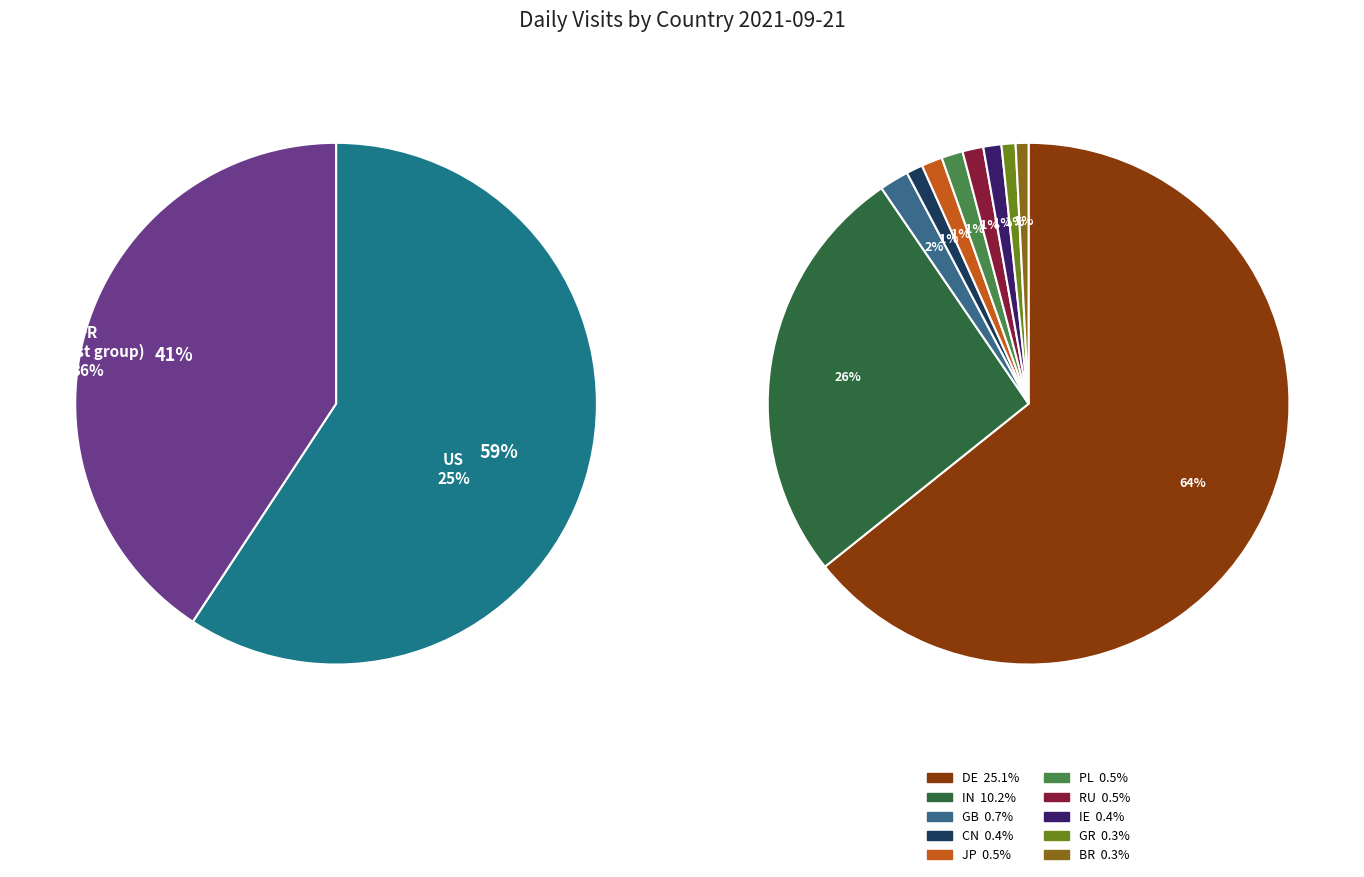

To the nearest percent, what percentage of the pie is DE?

25%